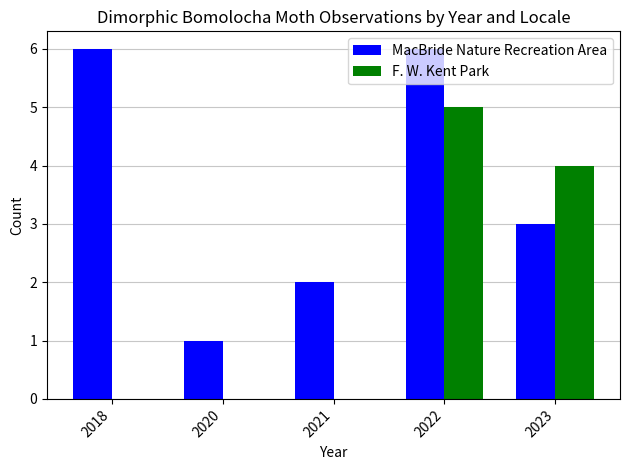

What is the greatest value displayed?

6